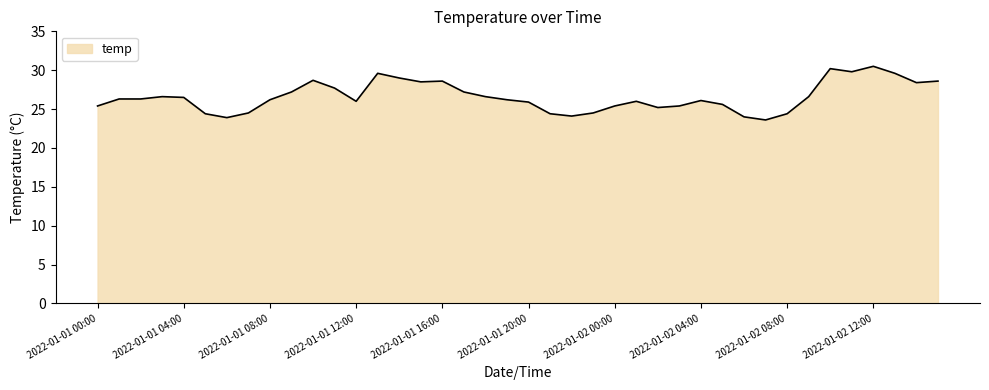

What is the maximum value shown in the chart?

30.5